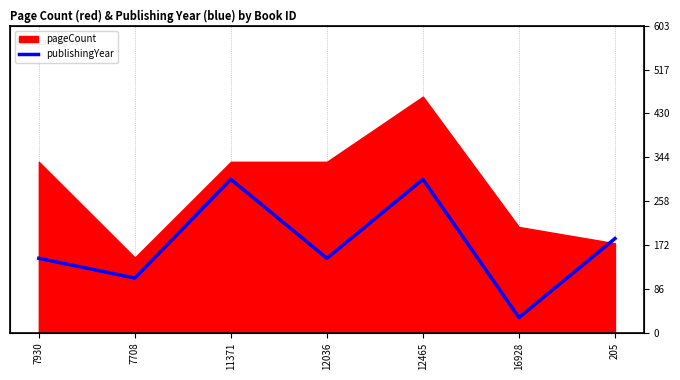

Reading left to right, list all the values displayed in this chart.

146.5	107.7	301.6	146.5	301.6	30.2	185.3